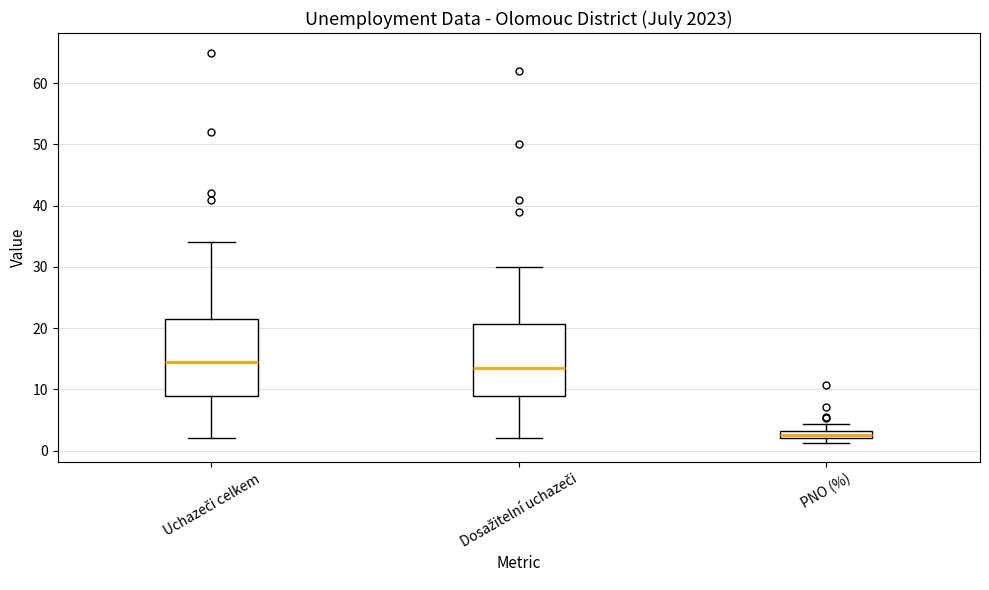

Which box's median line is the lowest?

PNO (%)